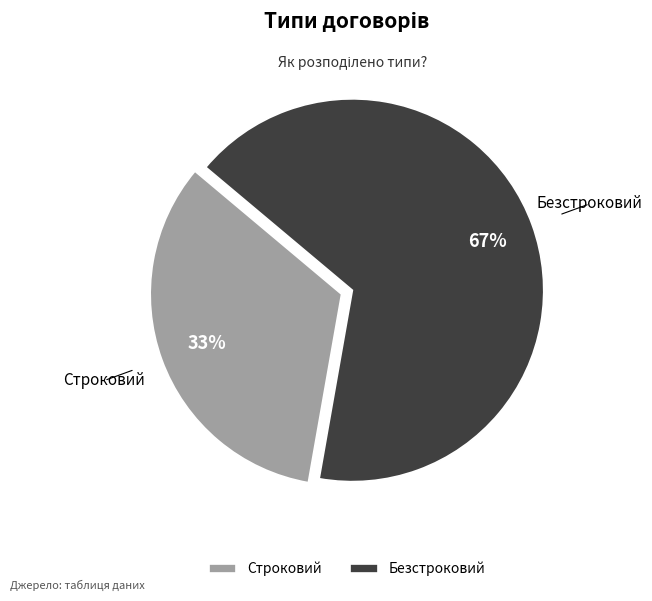

How many segments does this pie chart have?

2